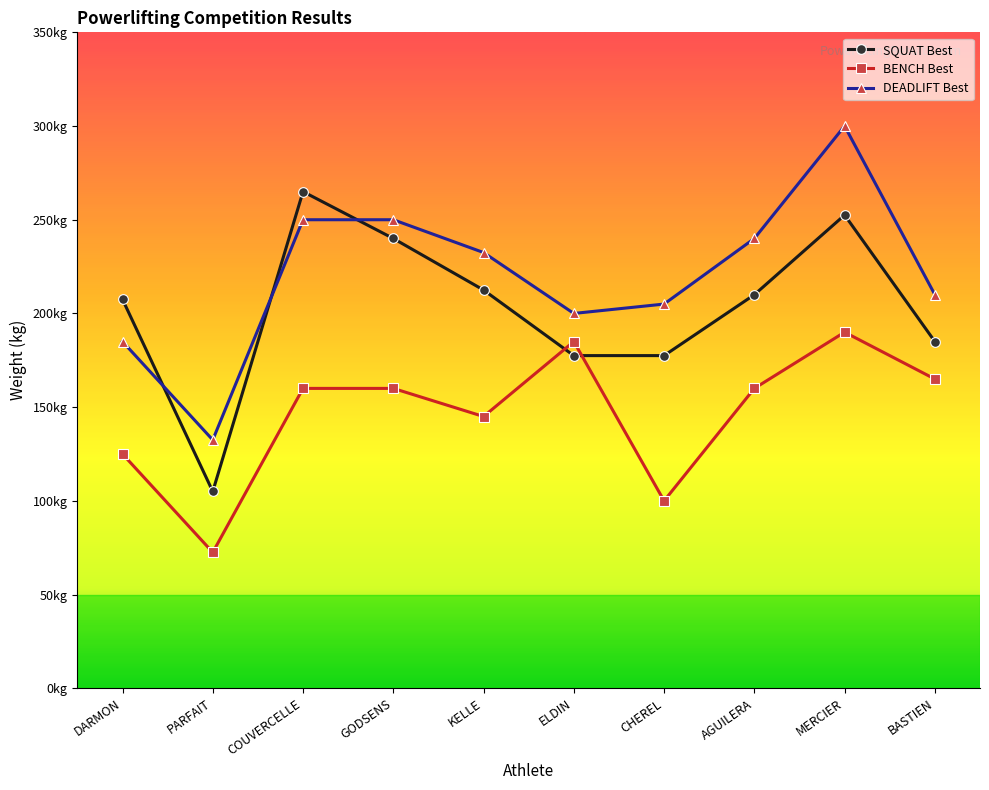

What are all the series names shown in the legend?

SQUAT Best, BENCH Best, DEADLIFT Best